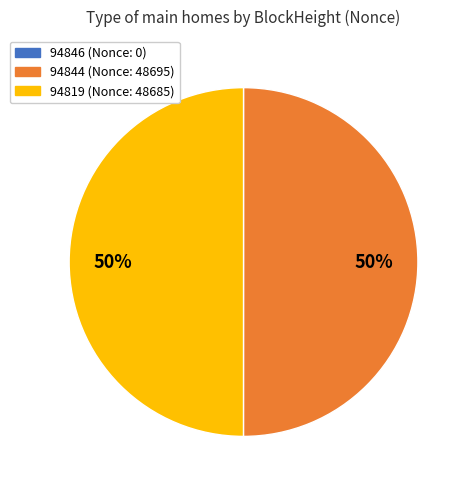

To the nearest percent, what portion does 94844 represent?

50%